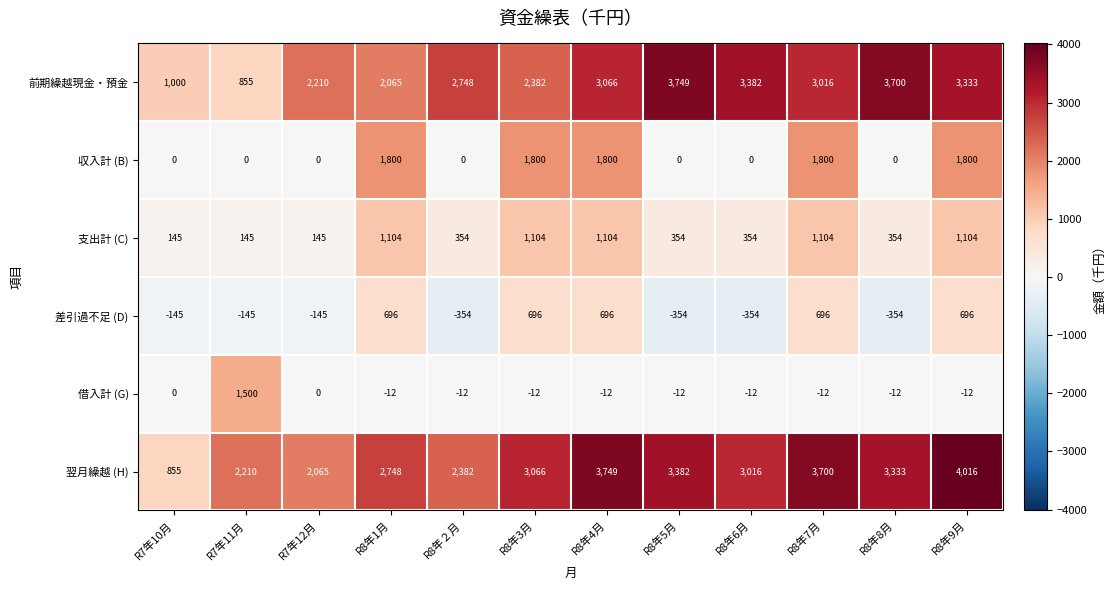

The value of 借入計 (G) at R8年4月 is -12. True or false?

True